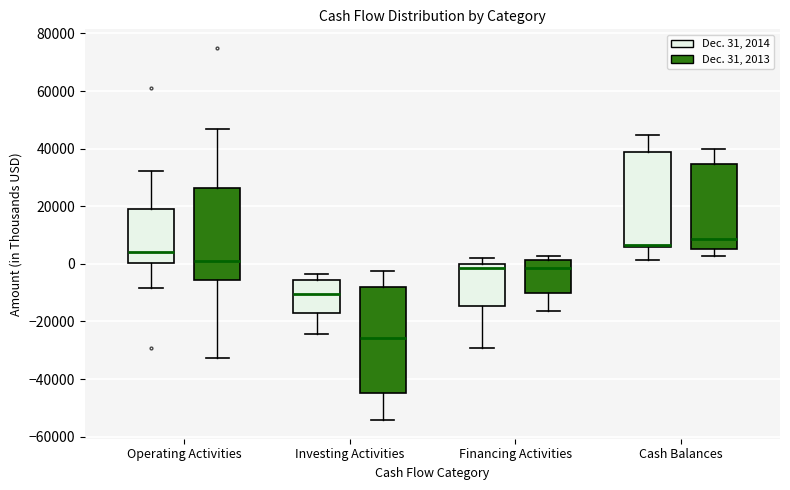

Where does the lower whisker of the box for Operating Activities (Dec. 31, 2013) end on the y-axis? The values are not printed on the chart, so give them approximately, as read against the axis.

-32000